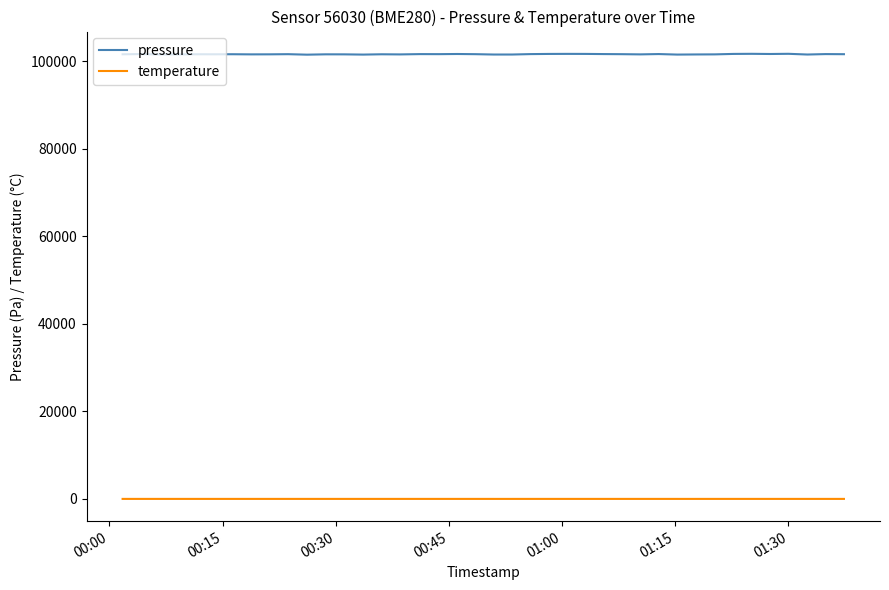

True or false: pressure and temperature cross at least once.

False